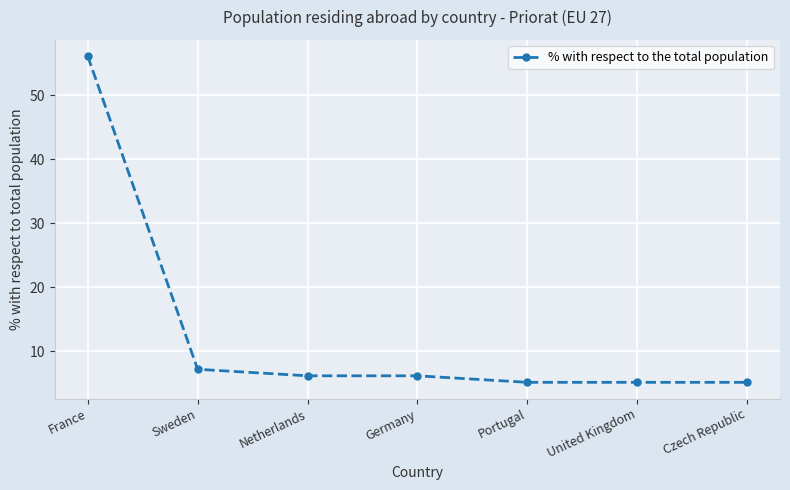

What is the smallest value displayed?

5.1